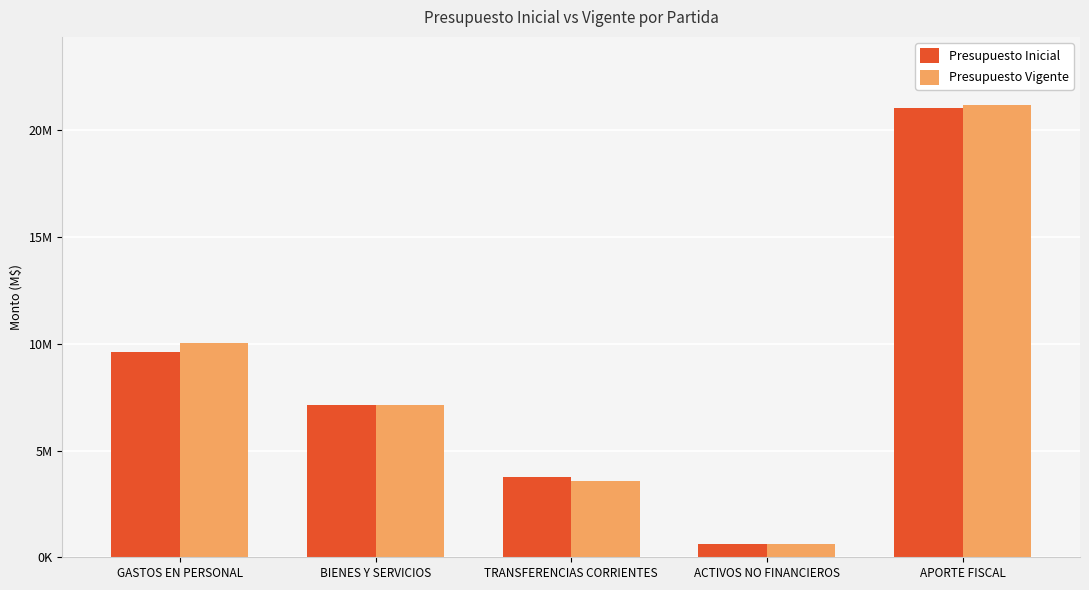

Rank the series by their average value, from highest to lowest.

Presupuesto Vigente, Presupuesto Inicial